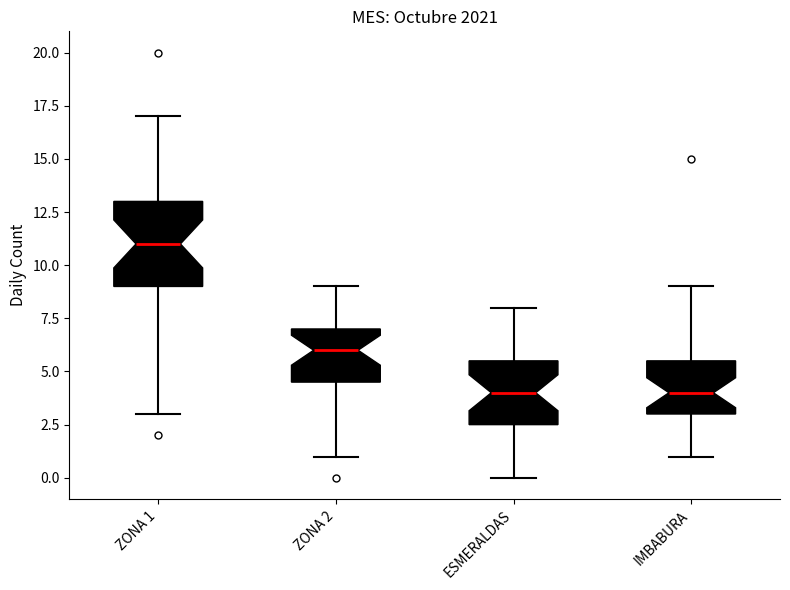

Reading left to right, transcribe this box plot: for each box, give where its median line is, the range the box spans, and where its two whiskers end, as read against the y-axis. The values are not printed on the chart, so give them approximately, as read against the axis.

ZONA 1: median 11.0, box 9.0 to 13.0, whiskers 3.0 to 17.0
ZONA 2: median 6.0, box 4.5 to 7.0, whiskers 1.0 to 9.0
ESMERALDAS: median 4.0, box 2.5 to 5.5, whiskers 0.0 to 8.0
IMBABURA: median 4.0, box 3.0 to 5.5, whiskers 1.0 to 9.0